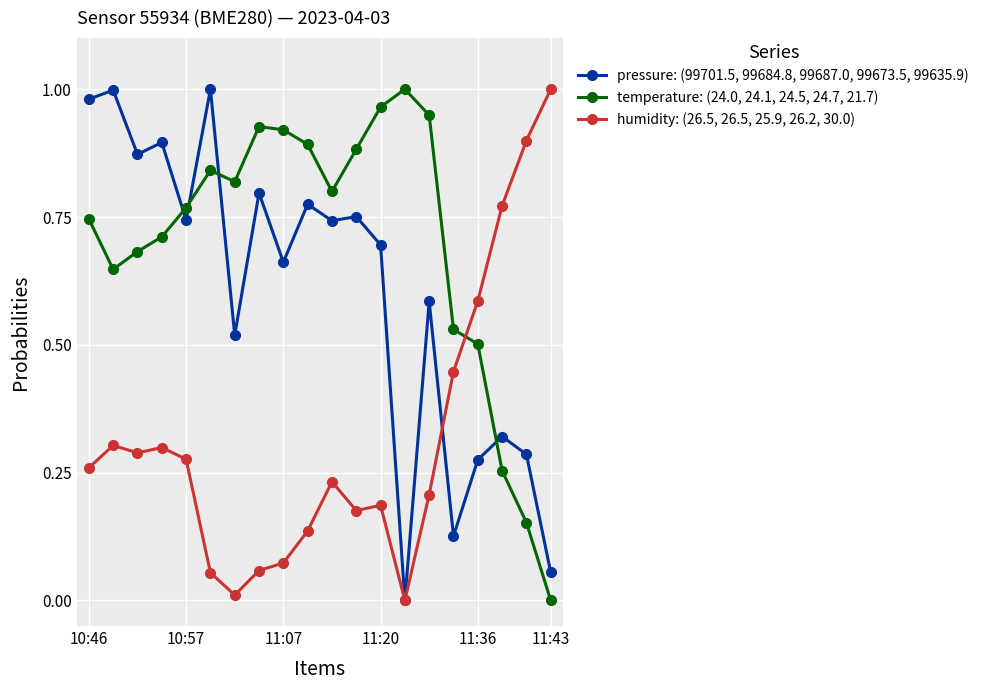

How many values in the pressure: (99701.5, 99684.8, 99687.0, 99673.5, 99635.9) series exceed 0?

19